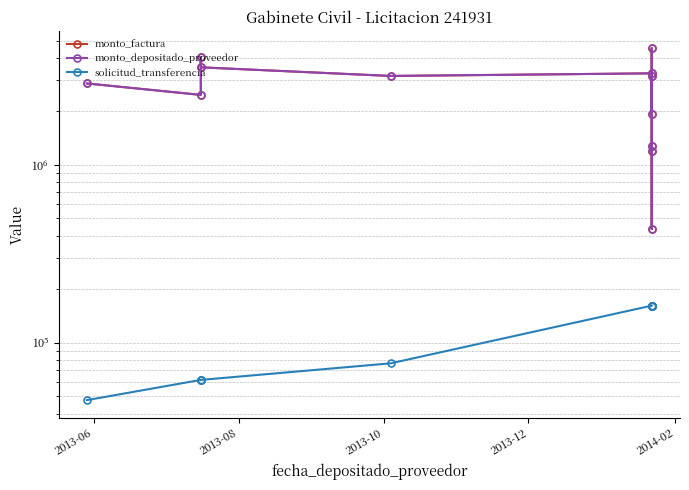

How many solicitud_transferencia values are between 61912 and 161852?

11